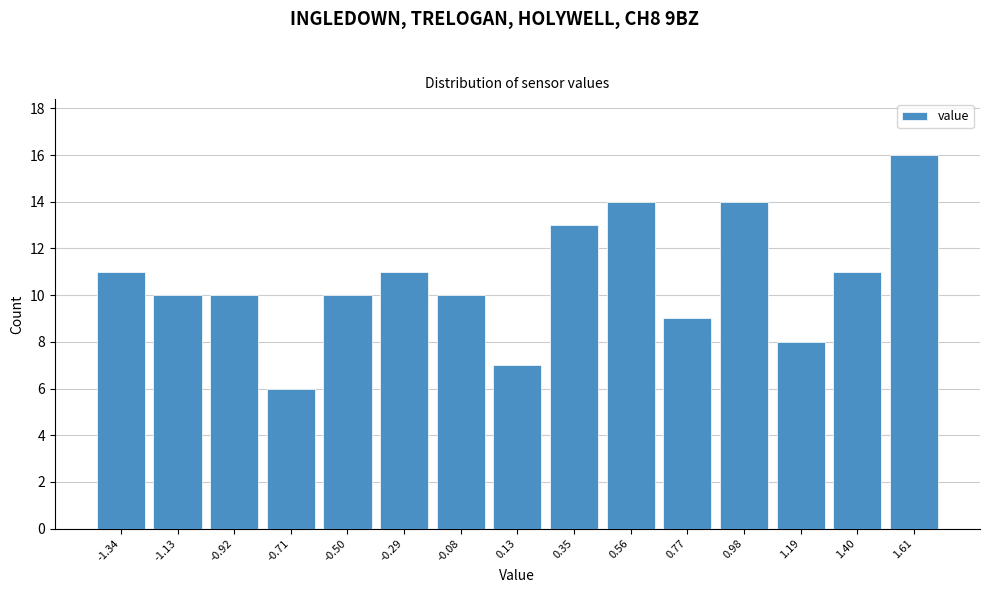

Reading right to left, what are all the values shown in this chart?

16	11	8	14	9	14	13	7	10	11	10	6	10	10	11